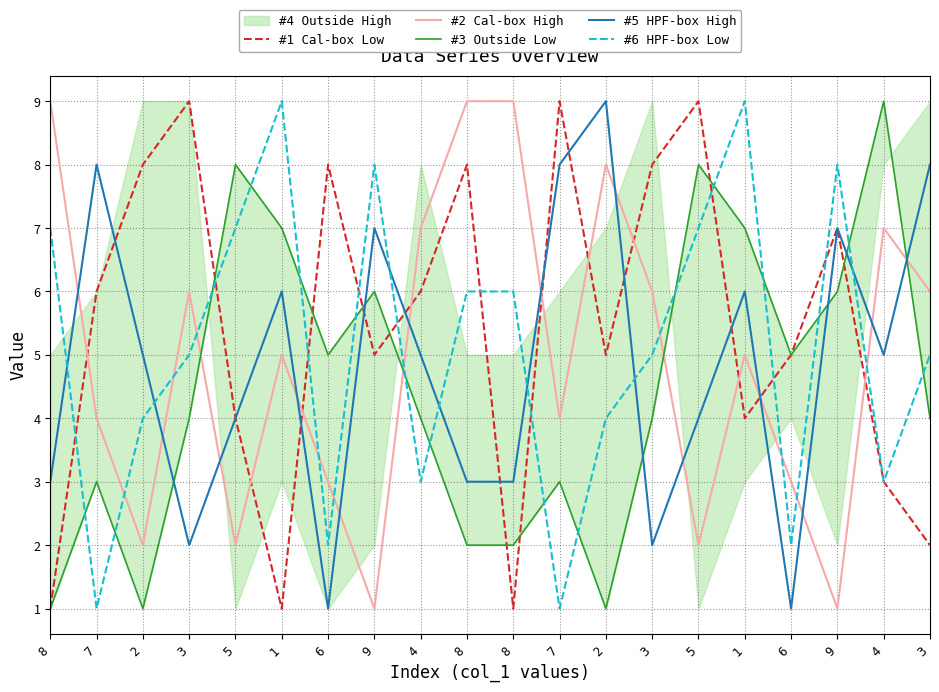

Is it true that #2 Cal-box High equals 2 at 7?

False